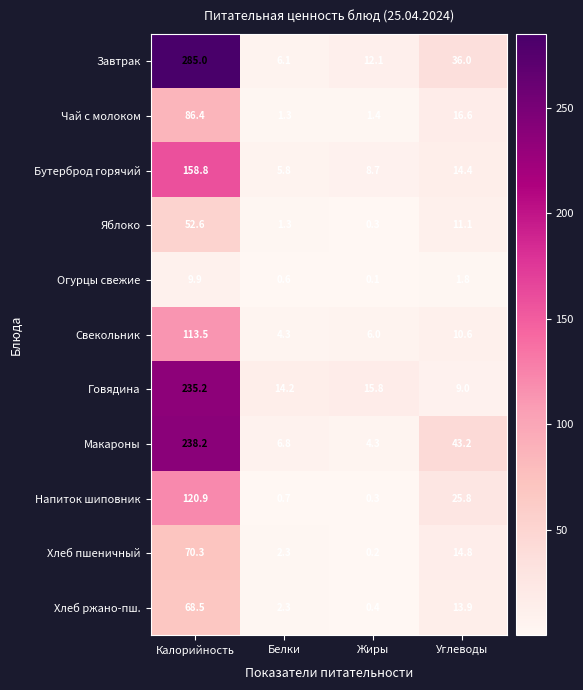

What is the sum of the Хлеб пшеничный values at Углеводы and Жиры?

15.0